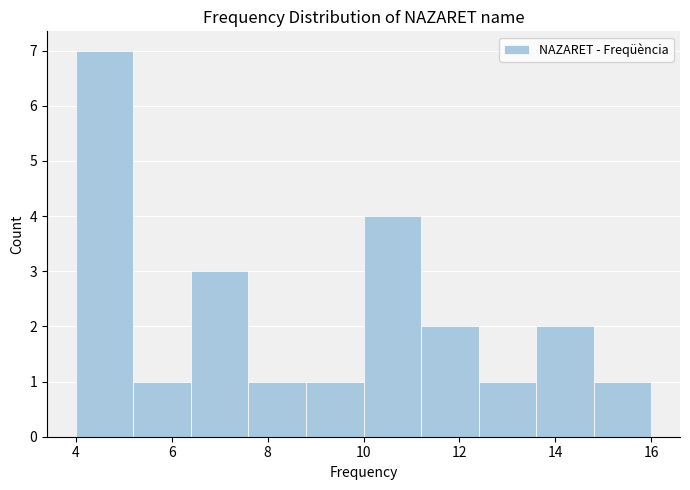

How tall is the bar that spans 6.4 to 7.6 on the x-axis? The values are not printed on the chart, so give them approximately, as read against the axis.

3